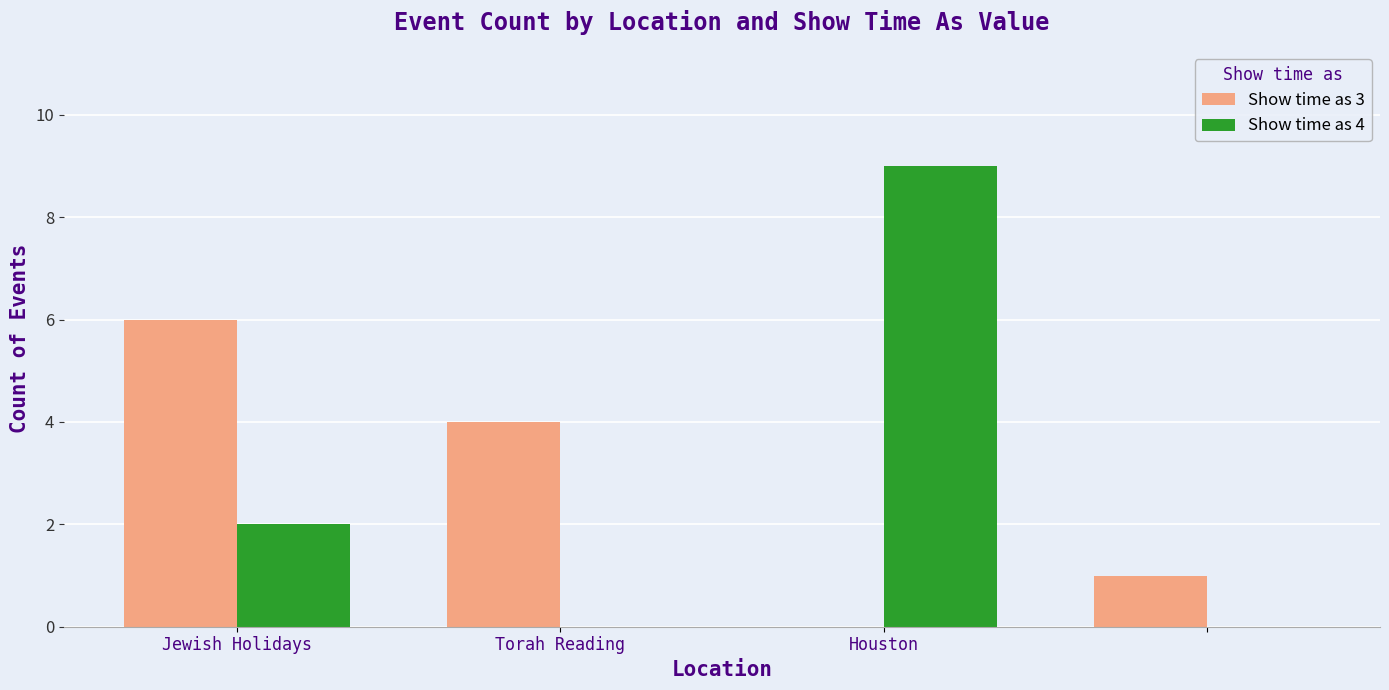

Reading left to right, extract all data points from this chart.

Show time as 3: 6	4	0	1
Show time as 4: 2	0	9	0